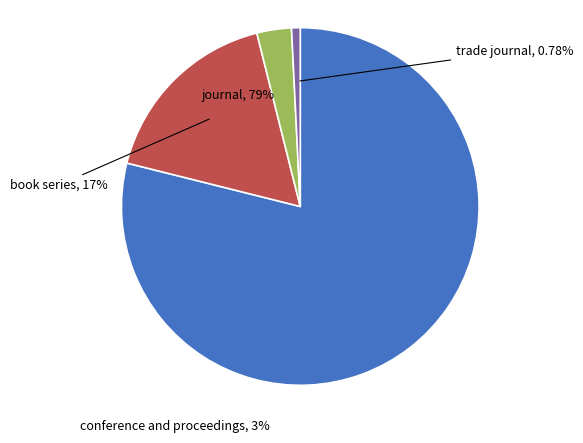

Does any single category account for the majority?

Yes